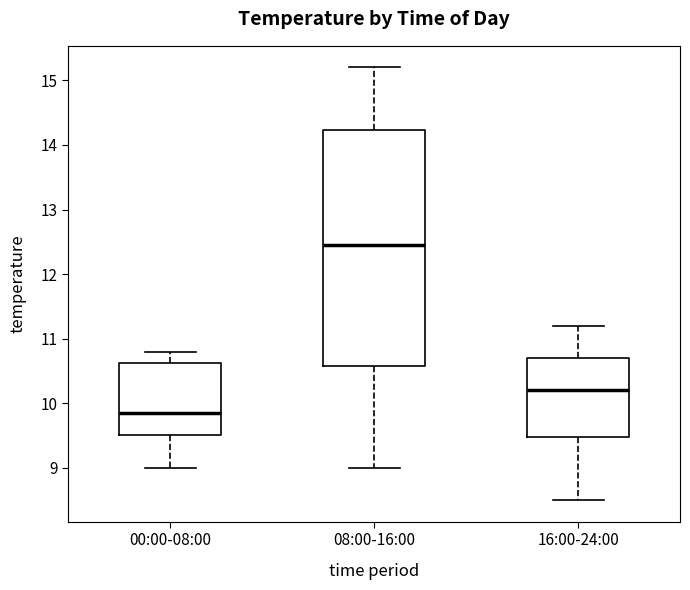

Where does the lower whisker of the box for 08:00-16:00 end on the y-axis? The values are not printed on the chart, so give them approximately, as read against the axis.

9.0